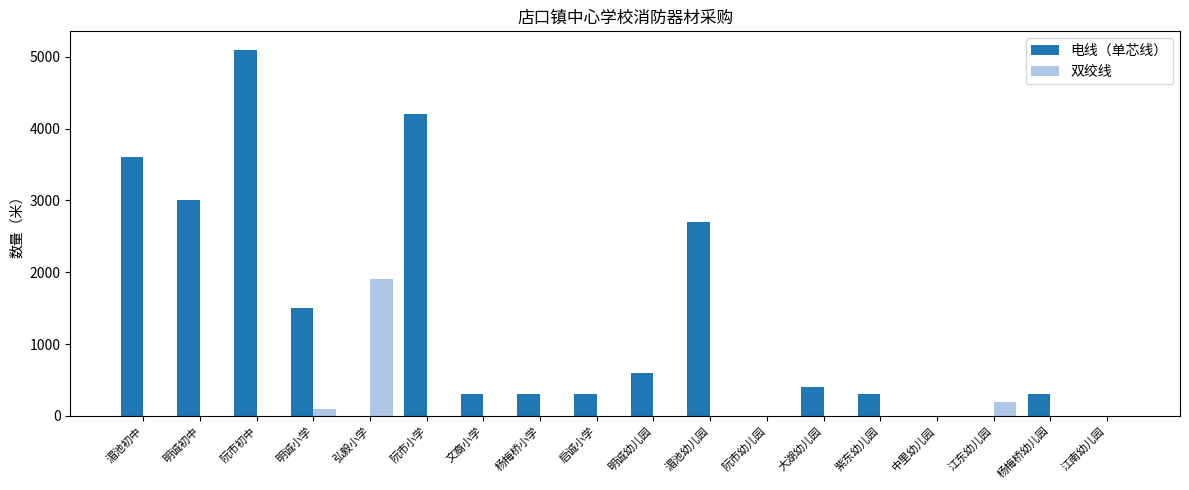

What is the sum of all 双绞线 values?

2200